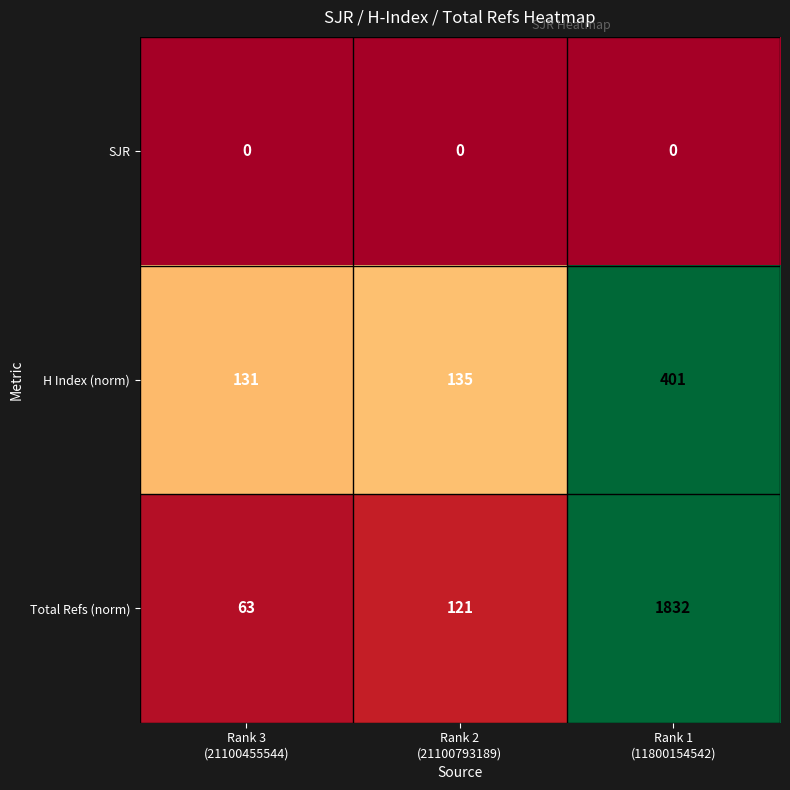

What is the difference between the maximum and minimum values in the Total Refs (norm) series?

1769